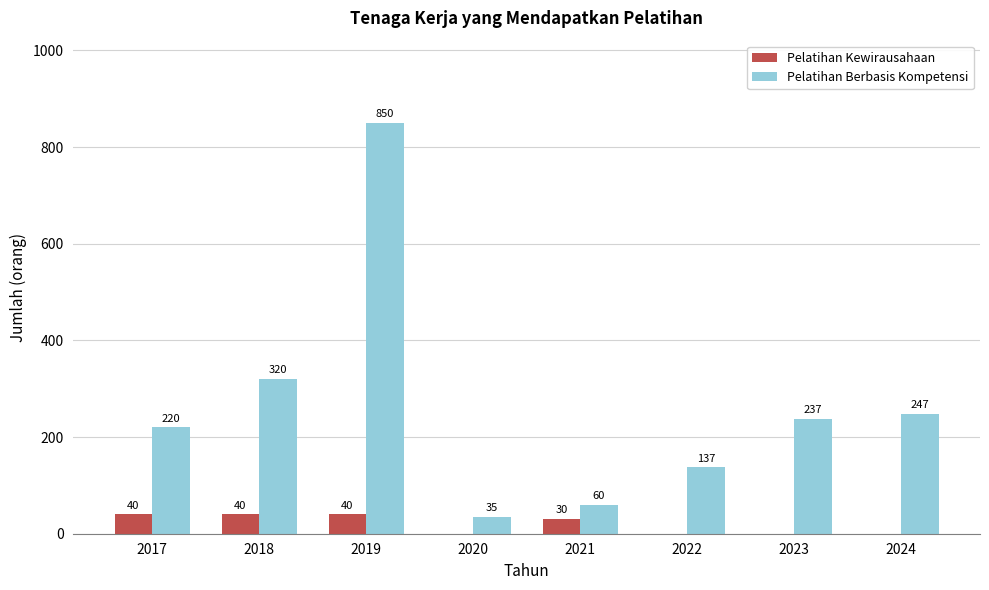

Which series has the largest total across all categories?

Pelatihan Berbasis Kompetensi